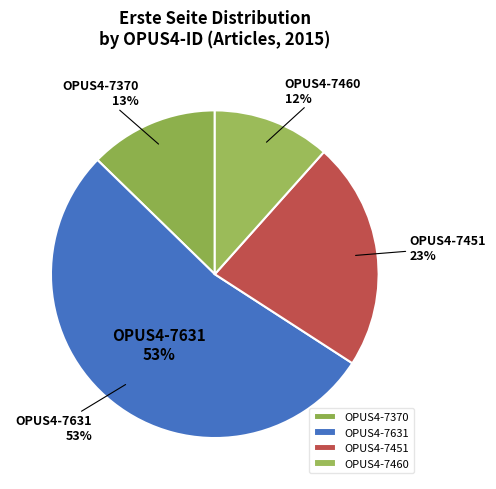

Which slice is the smallest?

OPUS4-7460